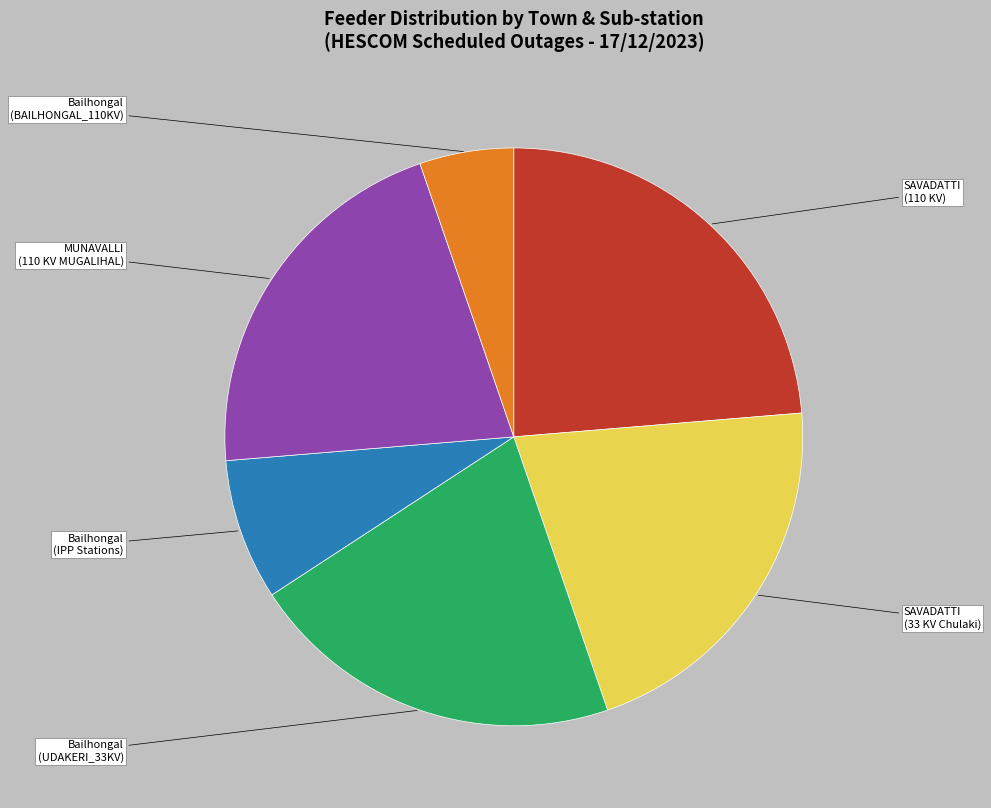

Is there any slice that represents more than half of the pie?

No